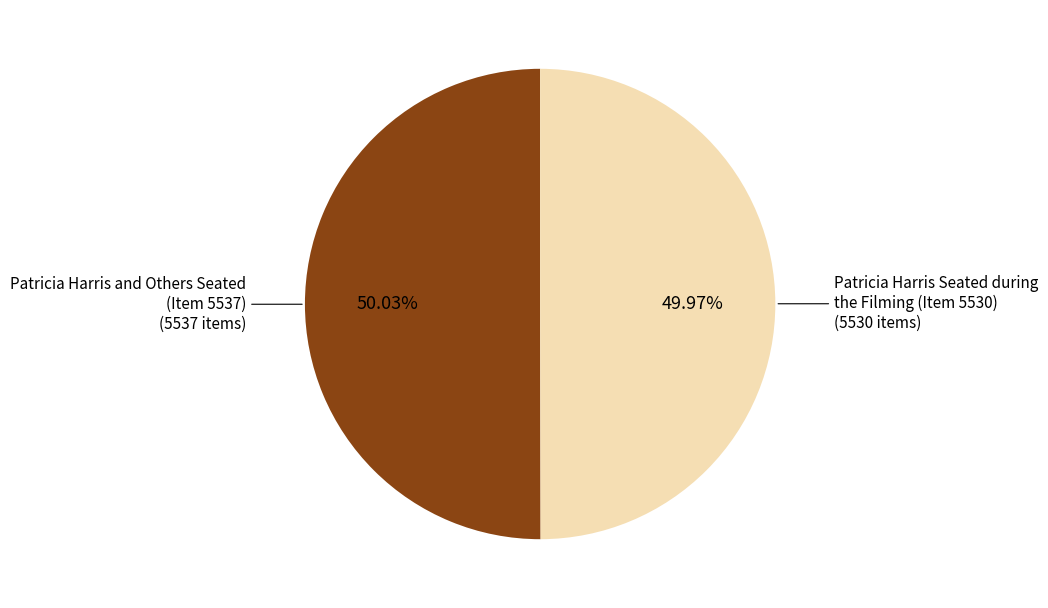

What is the ratio of the value at Patricia Harris Seated during the Filming (Item 5530) to the value at Patricia Harris and Others Seated (Item 5537)?

1.0